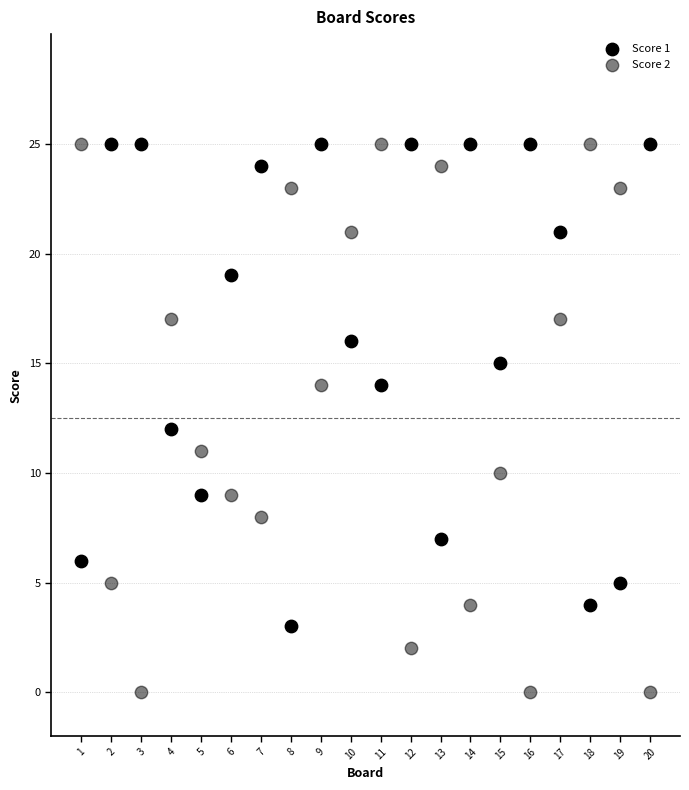

How many data points are displayed?

40